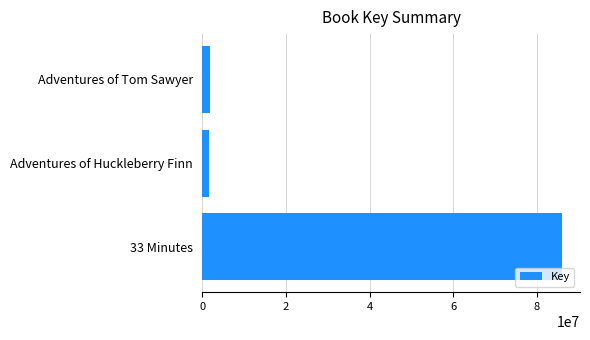

Count the number of data series in this chart.

1